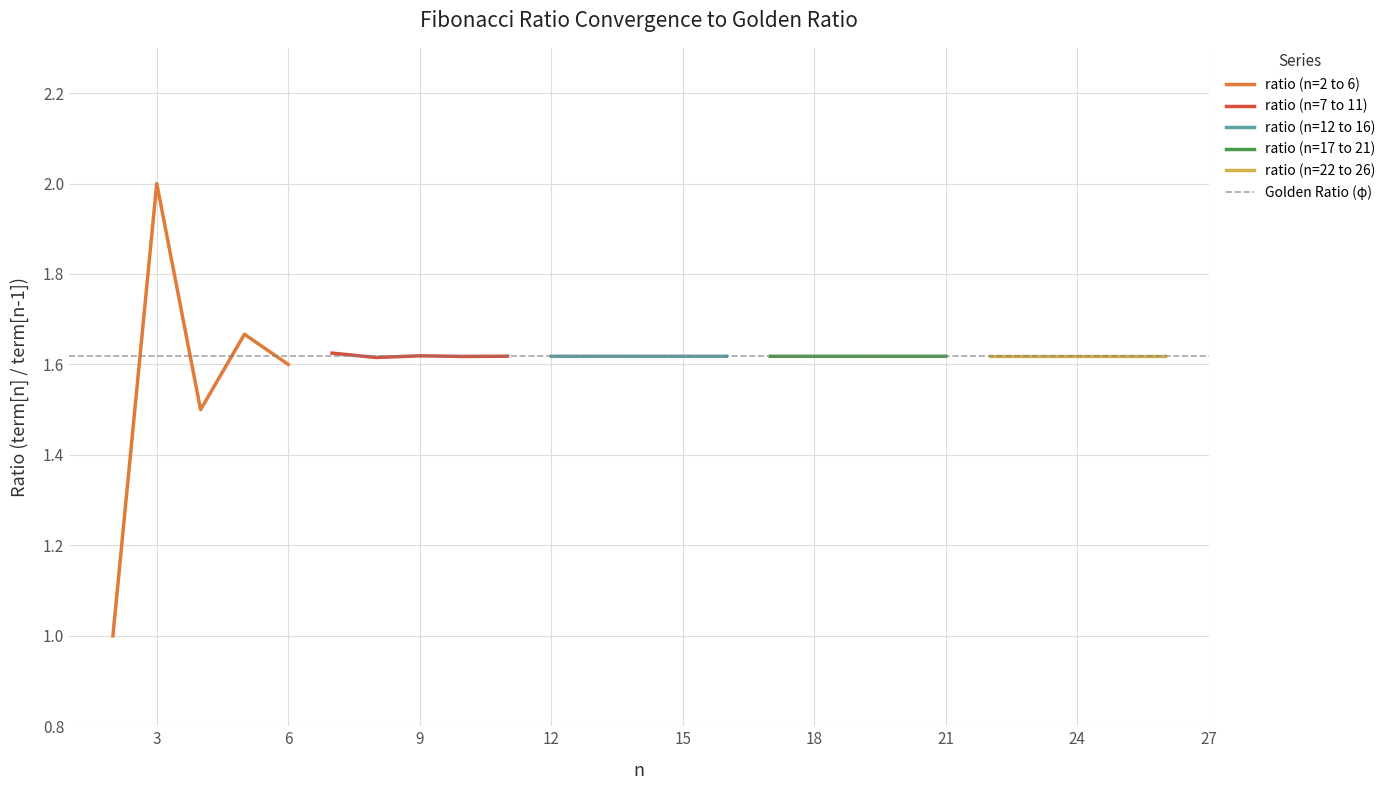

What is the greatest value displayed?

2.0